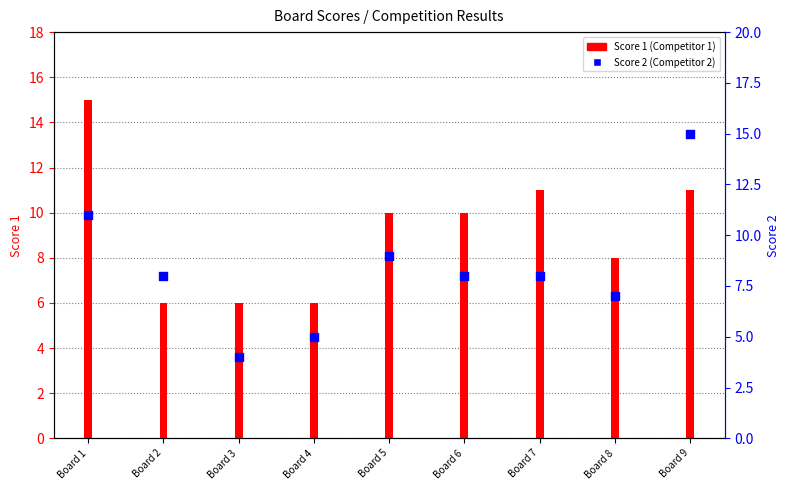

Which series reaches the minimum Y coordinate?

Score 2